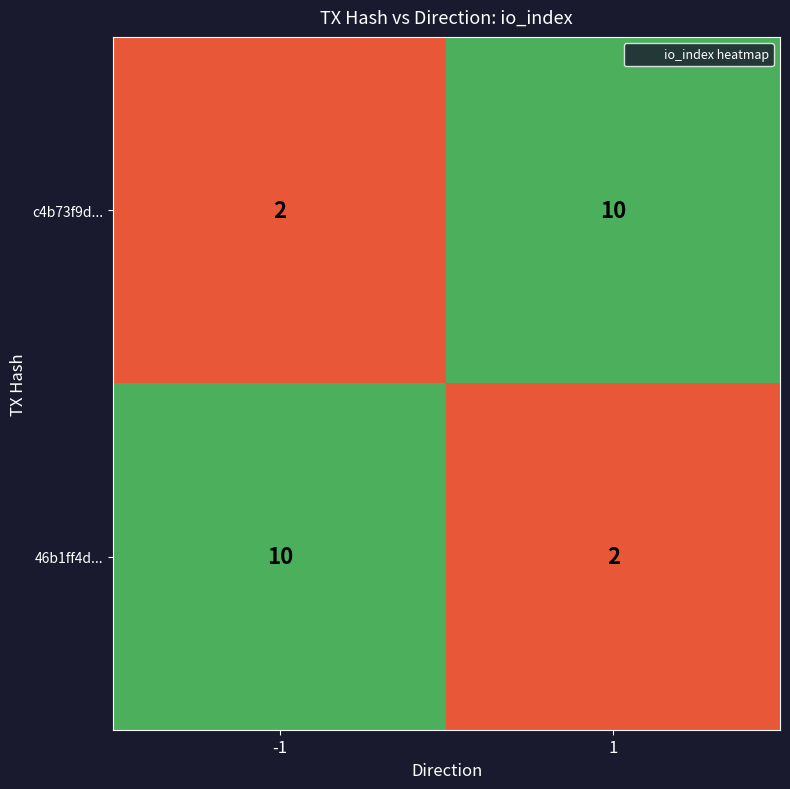

Rank the categories by c4b73f9d... value from lowest to highest.

-1, 1